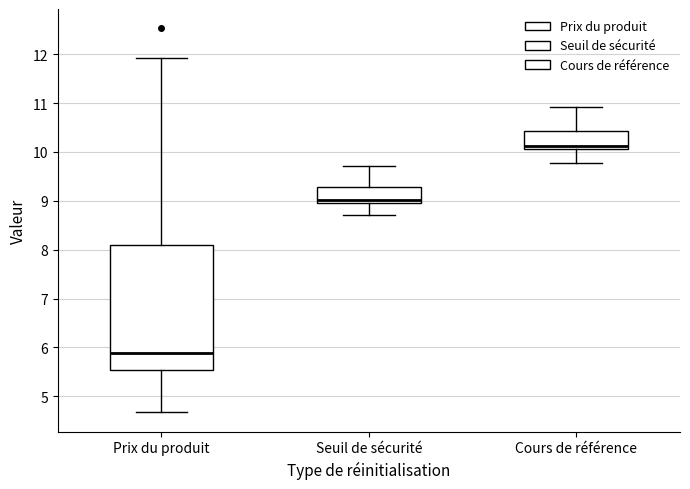

Which box has the highest median line?

Cours de référence